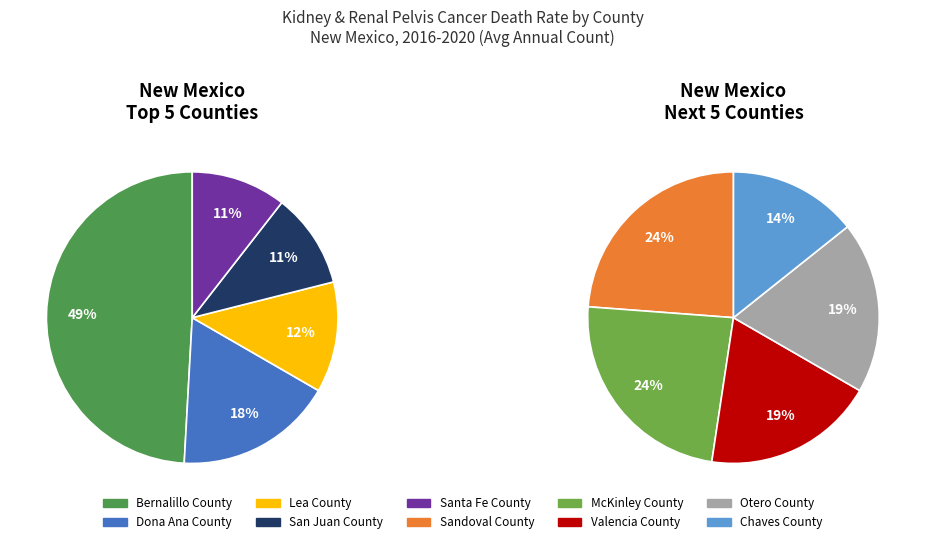

Does any single category account for the majority?

No